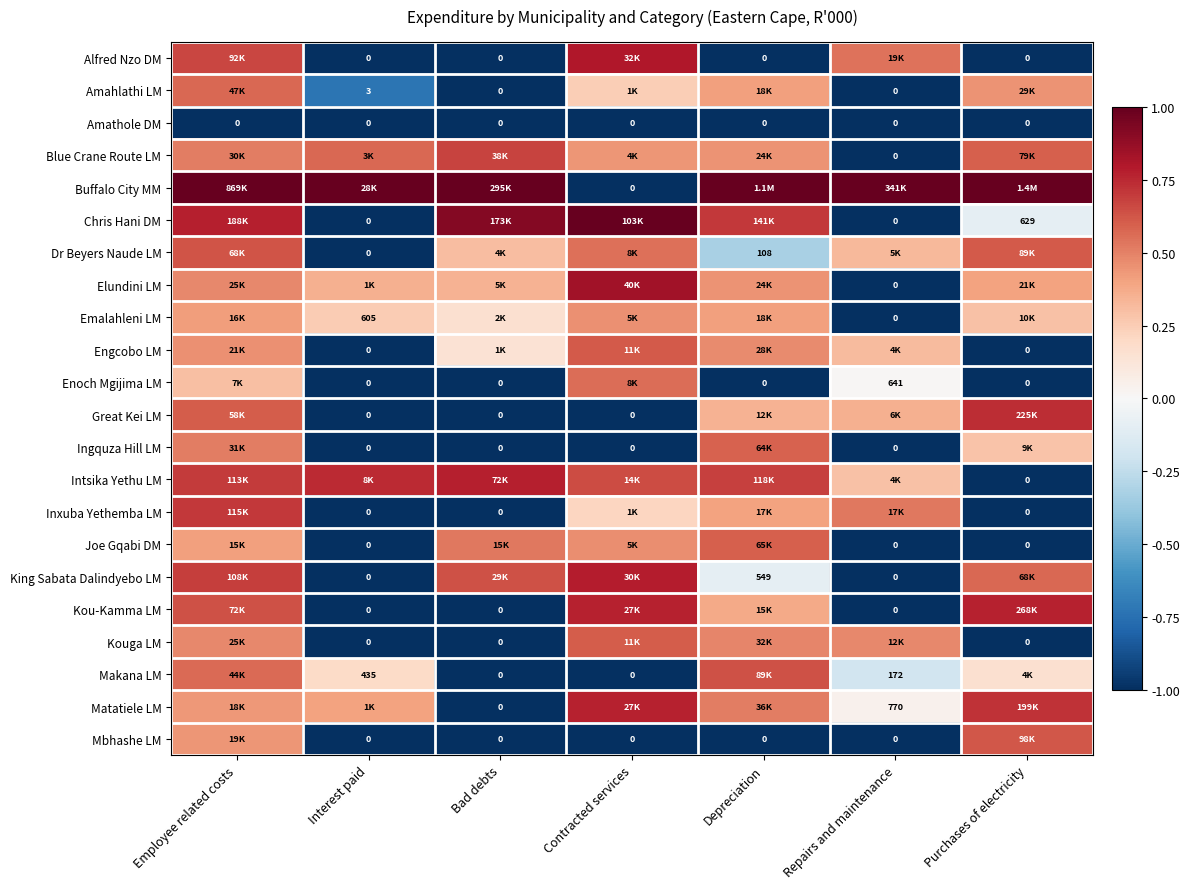

Count the Amahlathi LM values in the range -1 to 0.

3